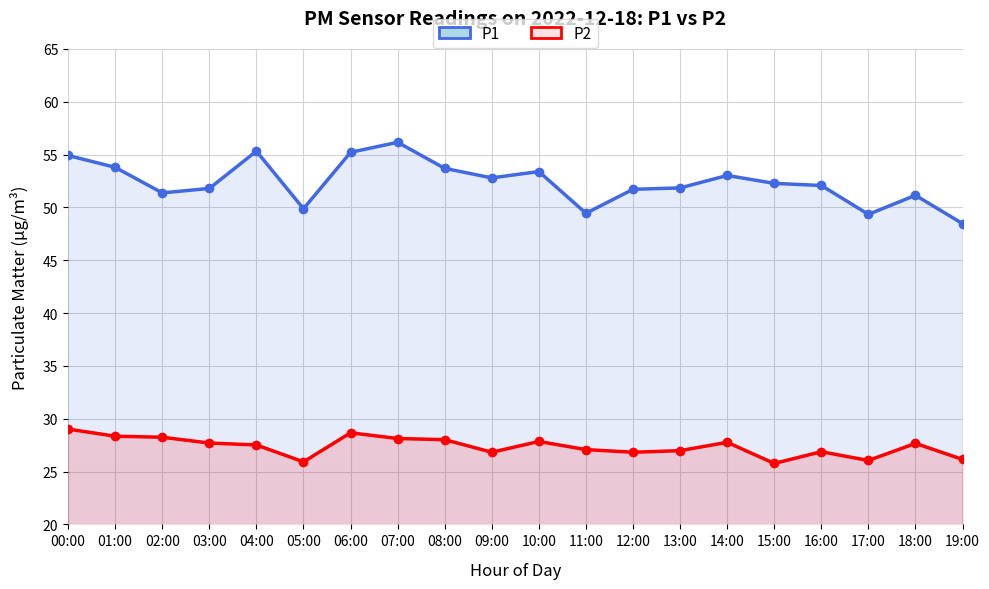

Does the chart display data point markers on the line(s)?

Yes